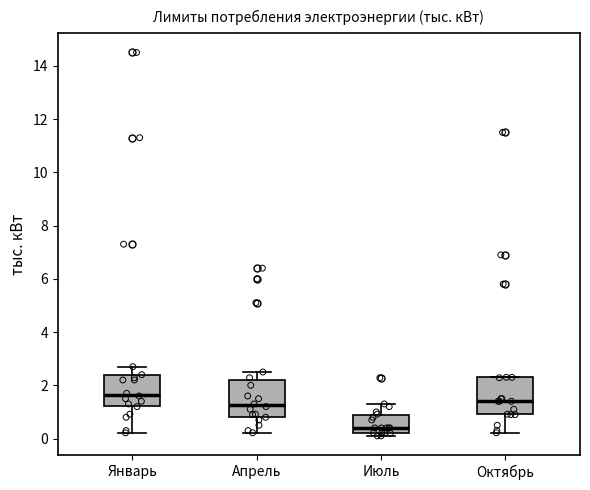

Reading left to right, transcribe this box plot: for each box, give where its median line is, the range the box spans, and where its two whiskers end, as read against the y-axis. The values are not printed on the chart, so give them approximately, as read against the axis.

Январь: median 1.6, box 1.2 to 2.4, whiskers 0.2 to 2.8
Апрель: median 1.2, box 0.8 to 2.2, whiskers 0.2 to 2.6
Июль: median 0.4, box 0.2 to 0.8, whiskers 0.2 (just below the box's lower edge) to 1.4
Октябрь: median 1.4, box 1.0 to 2.2, whiskers 0.2 to 2.4